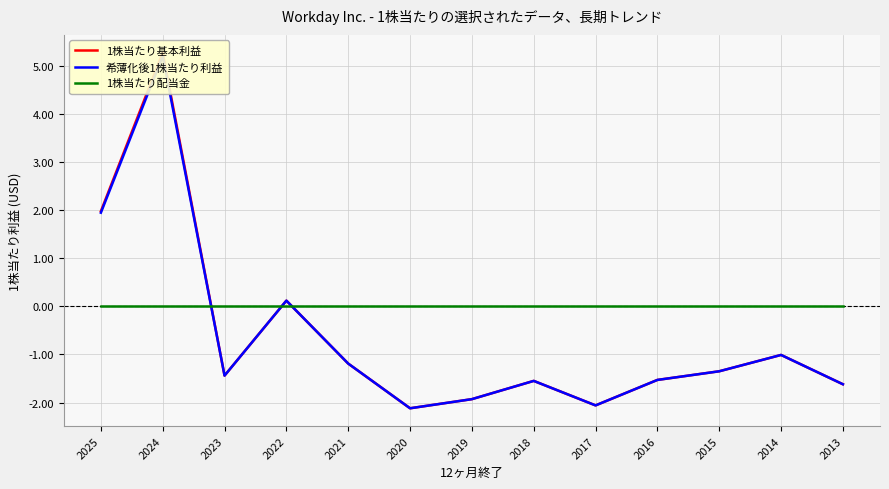

Reading right to left, list all the values displayed in this chart.

1株当たり基本利益: -1.6	-1.0	-1.4	-1.5	-2.1	-1.6	-1.9	-2.1	-1.2	0.1	-1.4	5.3	2.0
希薄化後1株当たり利益: -1.6	-1.0	-1.4	-1.5	-2.1	-1.6	-1.9	-2.1	-1.2	0.1	-1.4	5.2	1.9
1株当たり配当金: 0.0	0.0	0.0	0.0	0.0	0.0	0.0	0.0	0.0	0.0	0.0	0.0	0.0